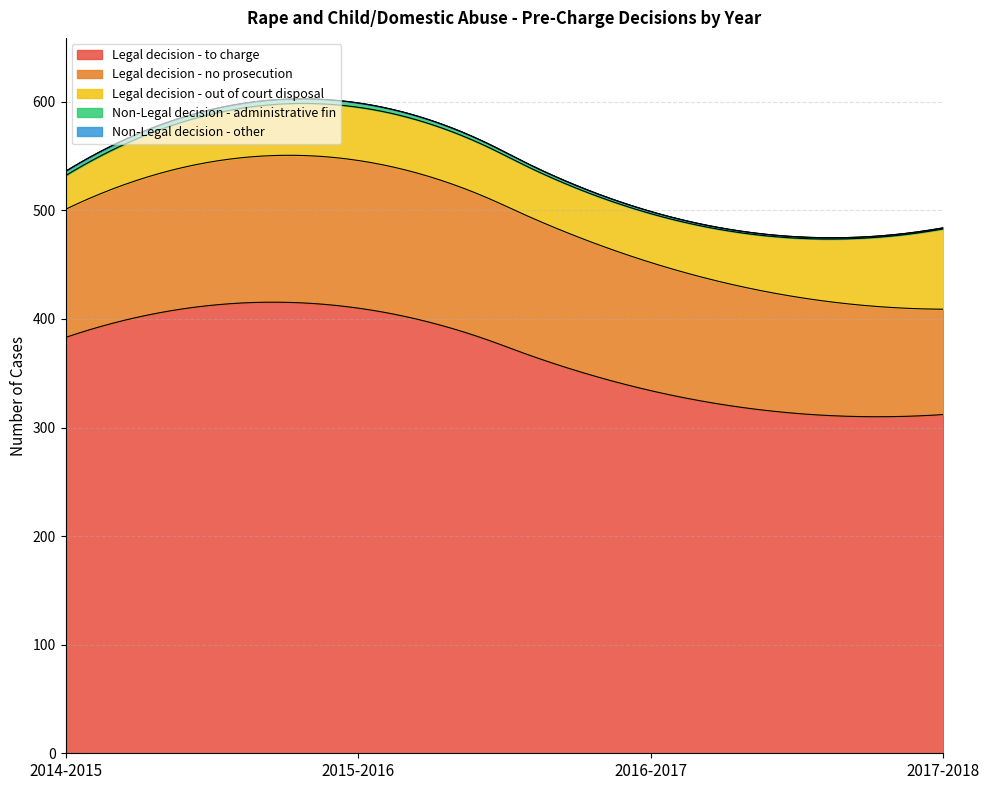

Which series has the widest spread of values?

Legal decision - to charge